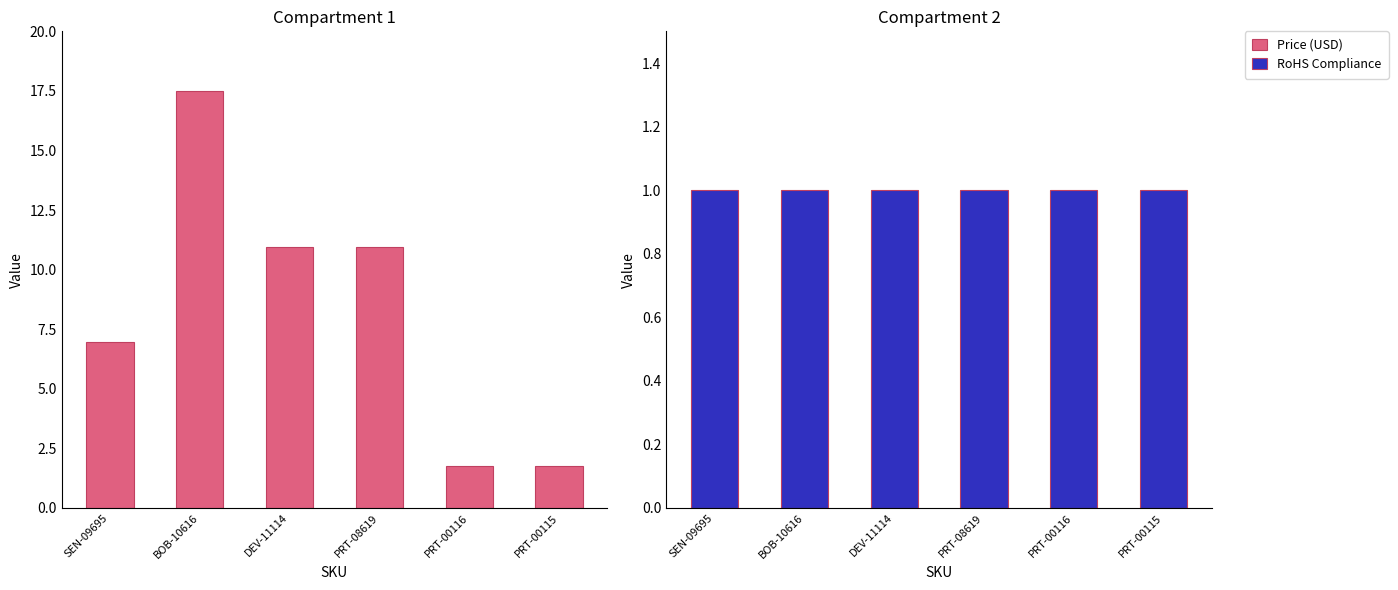

What is the total value across all series at PRT-00115?

2.8